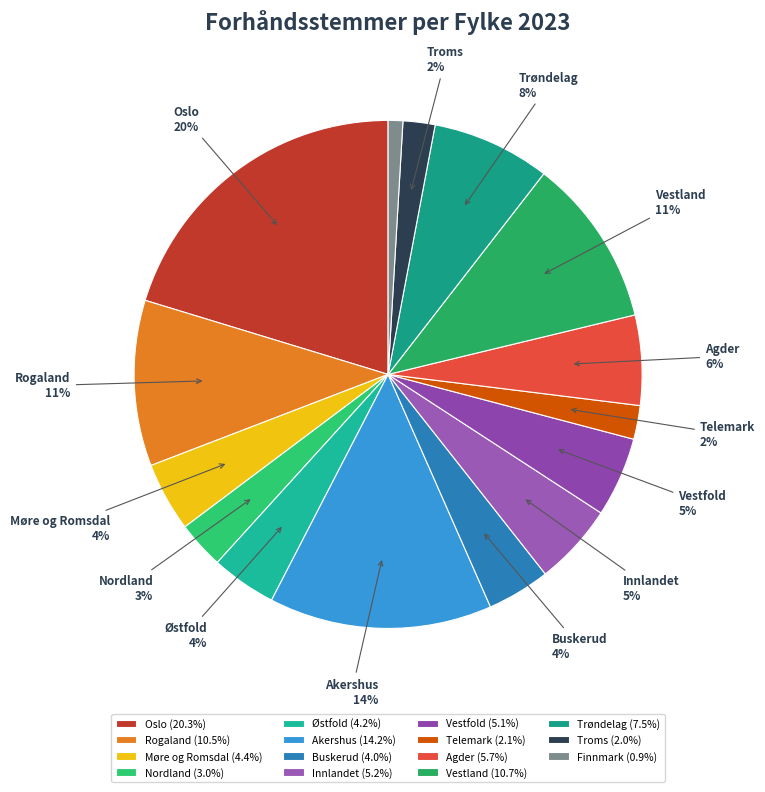

To the nearest percent, what is the difference between the largest and smallest slice percentages?

19%